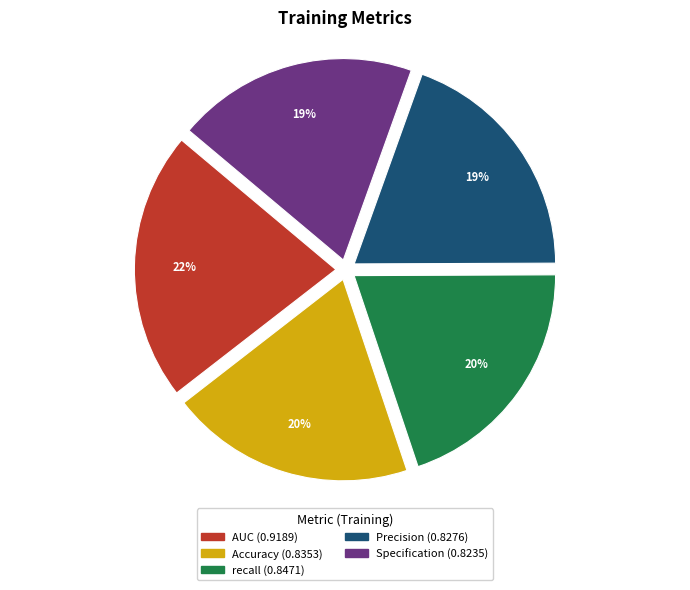

Does recall account for over 50% of the chart?

No